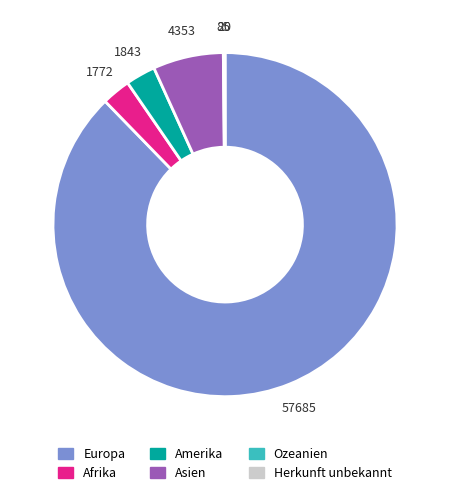

What is the largest slice in the pie chart?

Europa